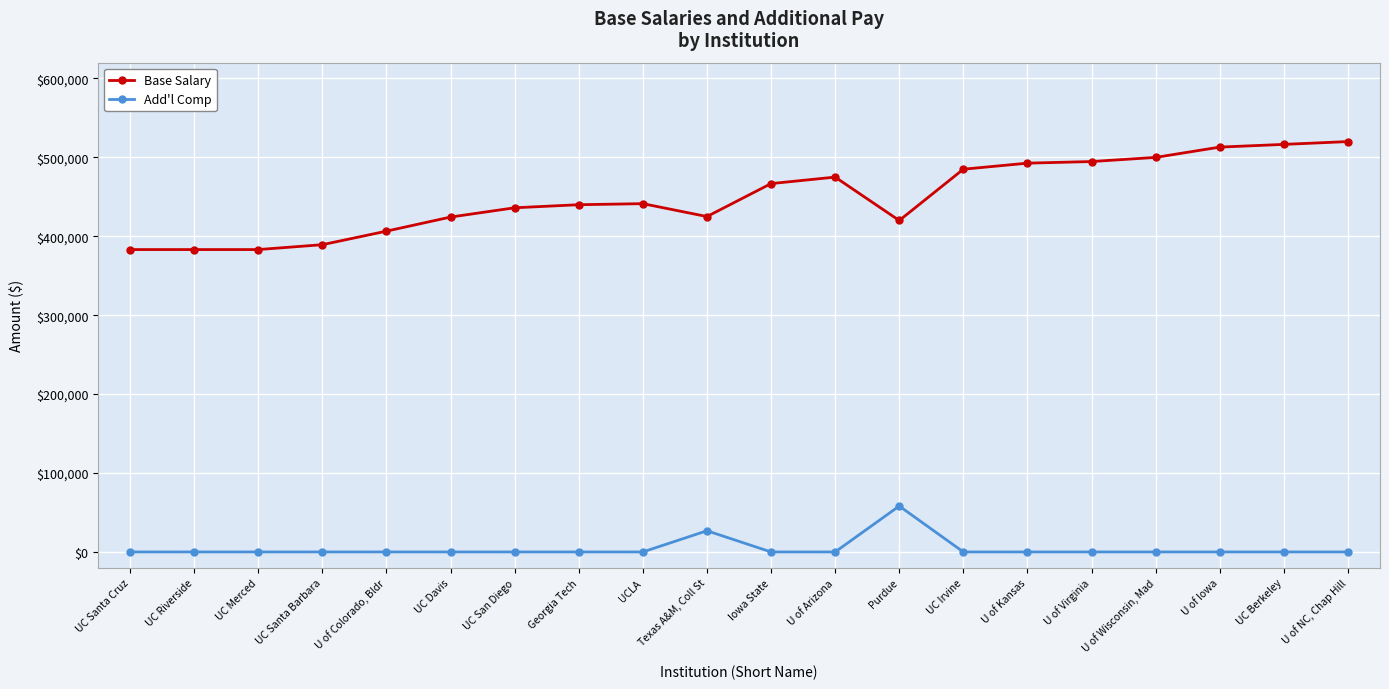

In Add'l Comp, how many points are higher than both neighbors (excluding endpoints)?

2